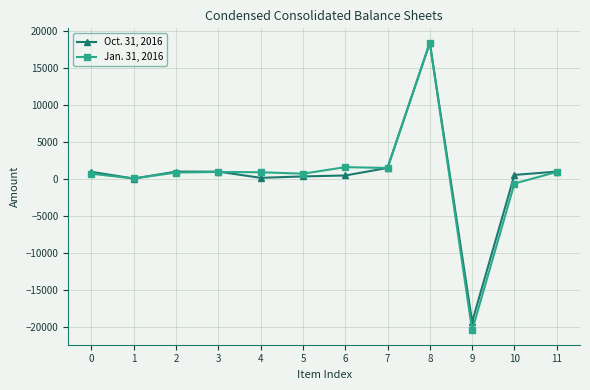

Rank the series by their maximum value, from highest to lowest.

Oct. 31, 2016, Jan. 31, 2016